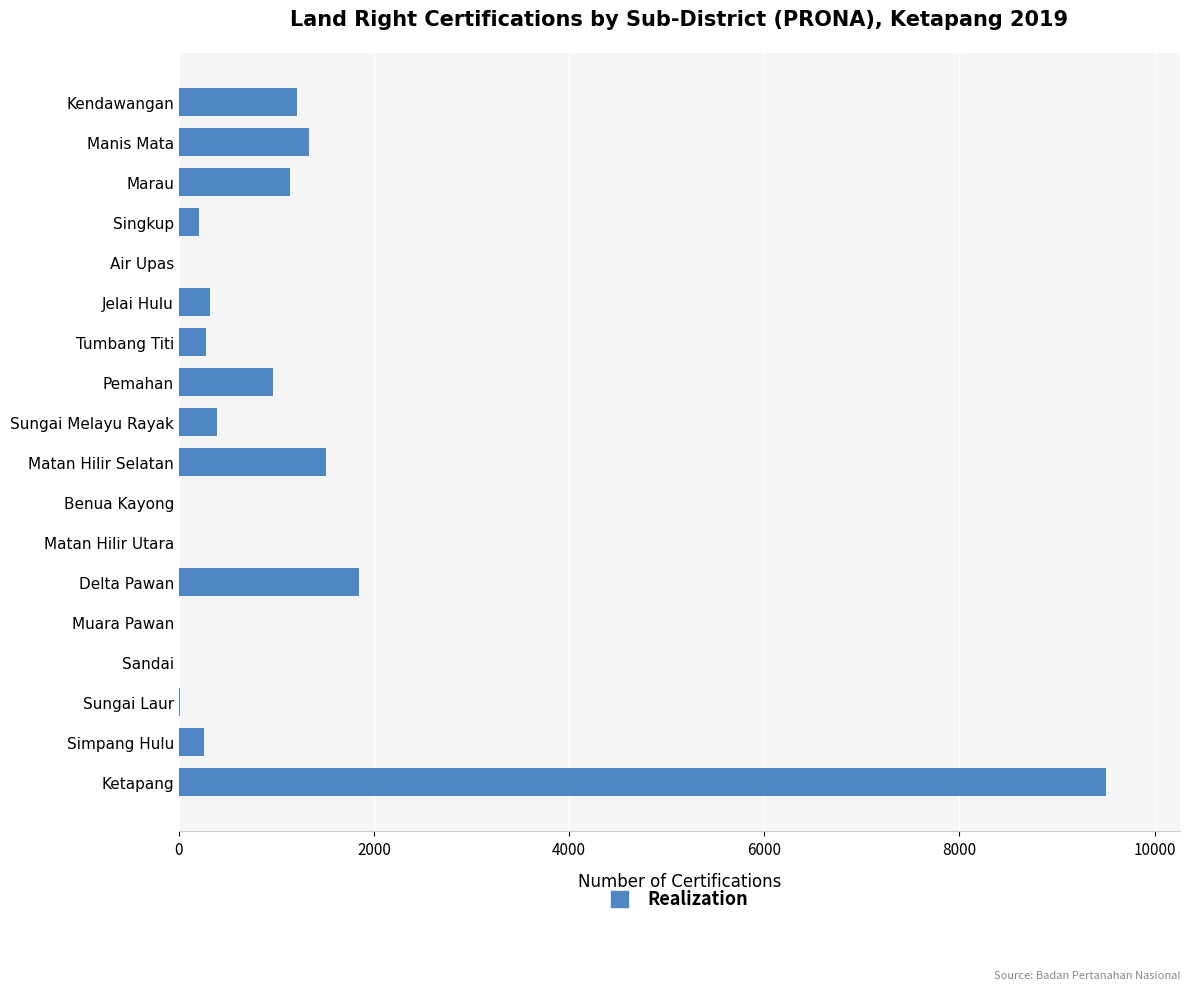

What is the maximum value shown in the chart?

9500